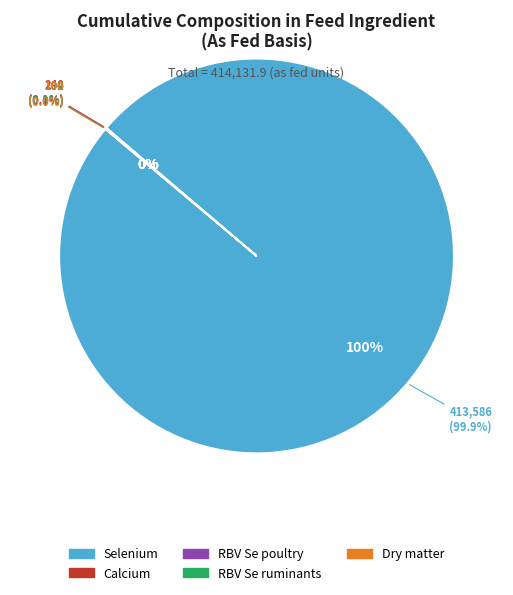

What is the majority slice?

Selenium